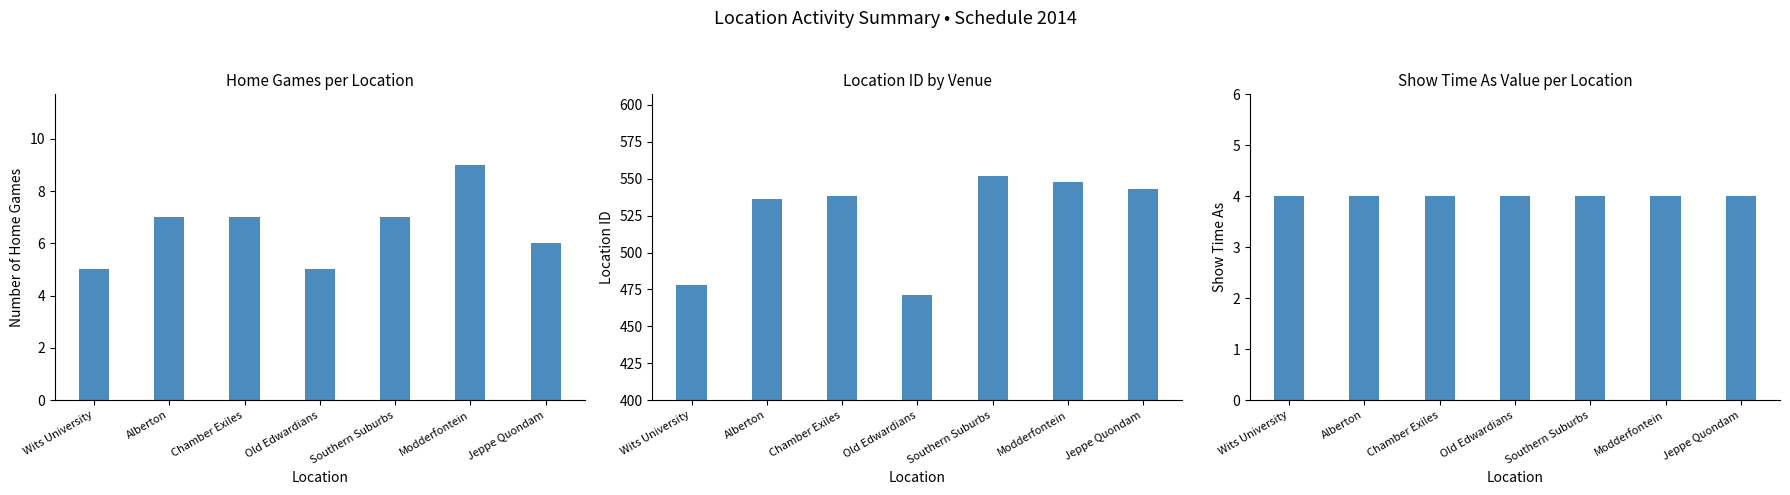

Reading left to right, what are all the values shown in this chart?

Home Games: Wits University=5	Alberton=7	Chamber Exiles=7	Old Edwardians=5	Southern Suburbs=7	Modderfontein=9	Jeppe Quondam=6
Location ID: Wits University=478	Alberton=536	Chamber Exiles=538	Old Edwardians=471	Southern Suburbs=552	Modderfontein=548	Jeppe Quondam=543
Show Time As: Wits University=4	Alberton=4	Chamber Exiles=4	Old Edwardians=4	Southern Suburbs=4	Modderfontein=4	Jeppe Quondam=4